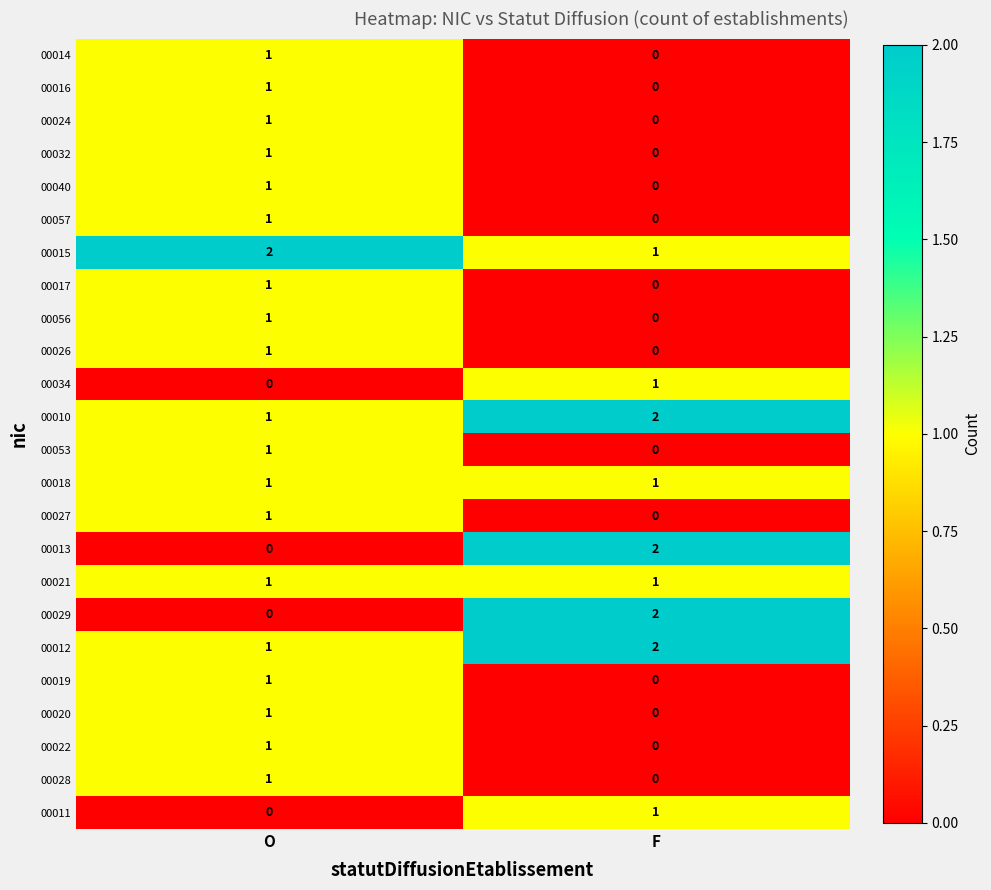

The value of 00027 at F is 0. True or false?

True